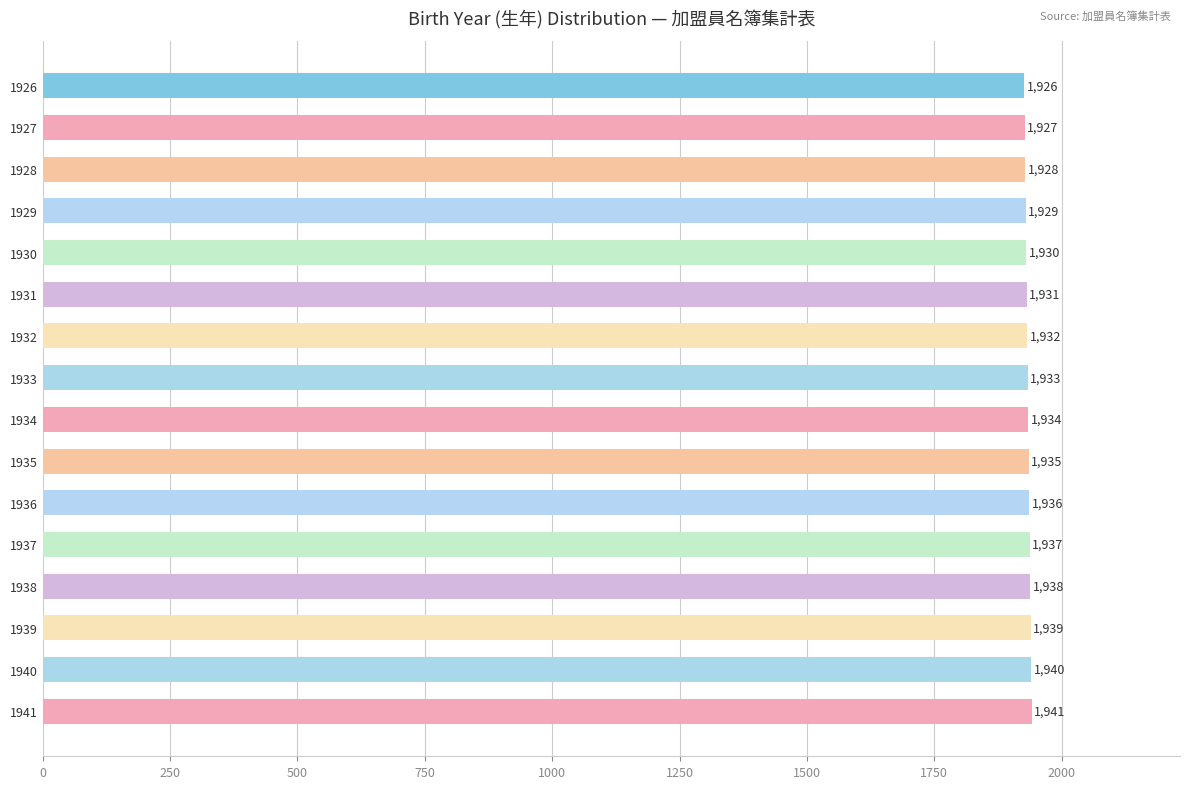

What is the difference between the maximum and minimum values?

15